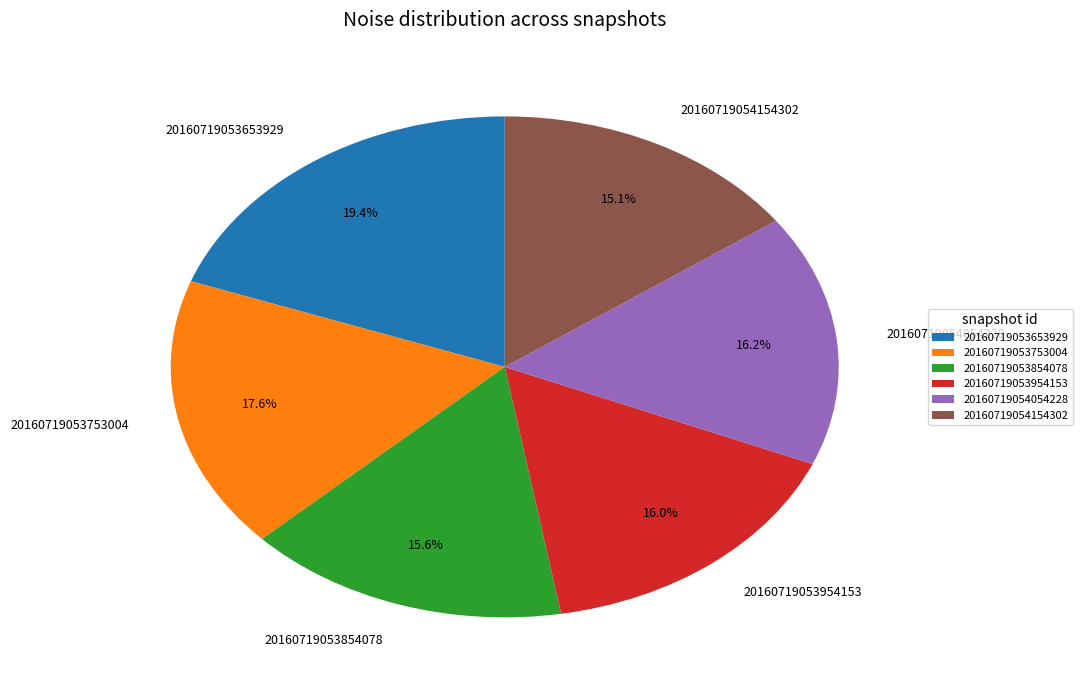

What percentage is the 20160719053653929 slice, to the nearest percent?

19%